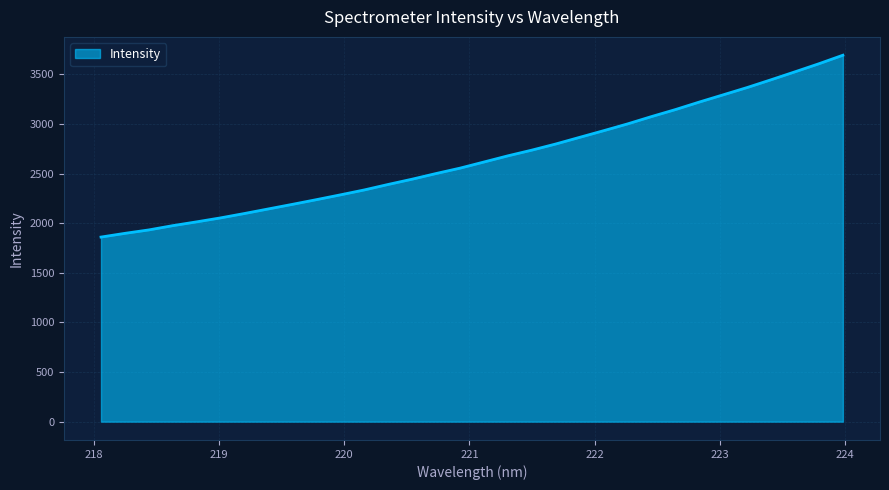

What is the difference between the maximum and minimum values?

1832.2